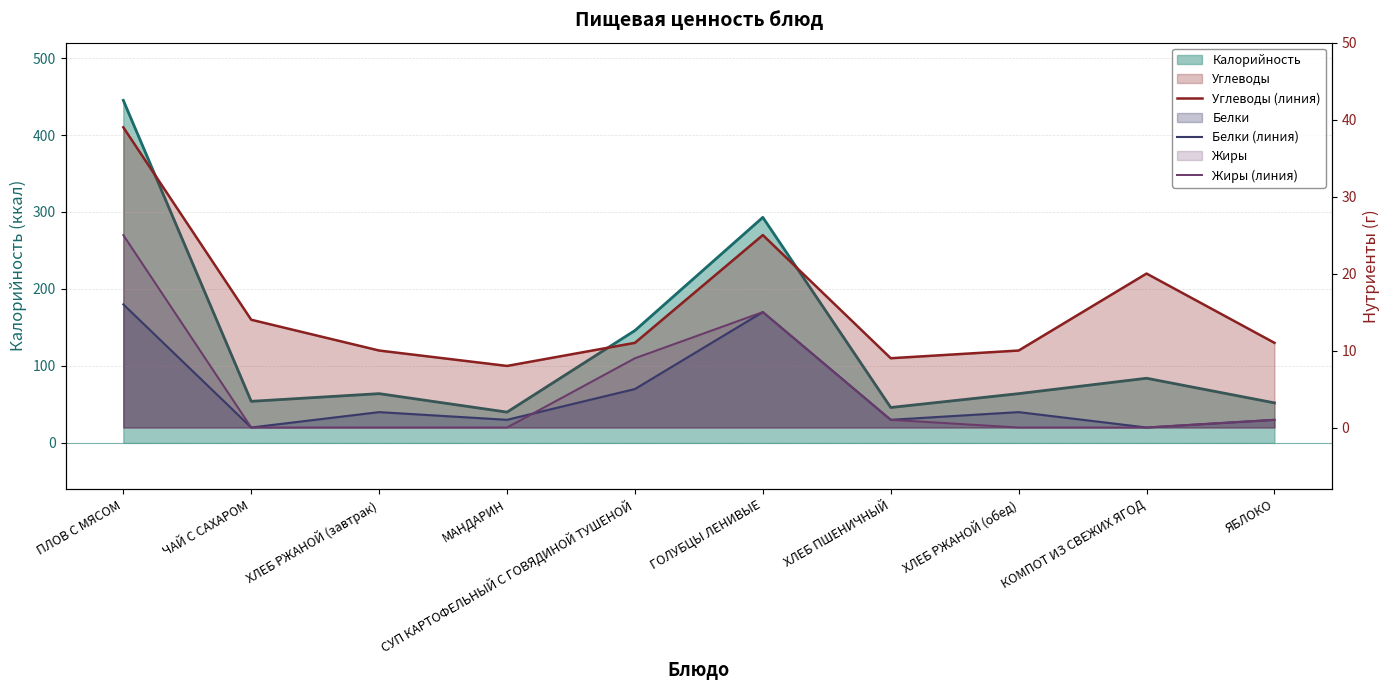

True or false: Углеводы (линия) has more than 2 interior local peaks.

False